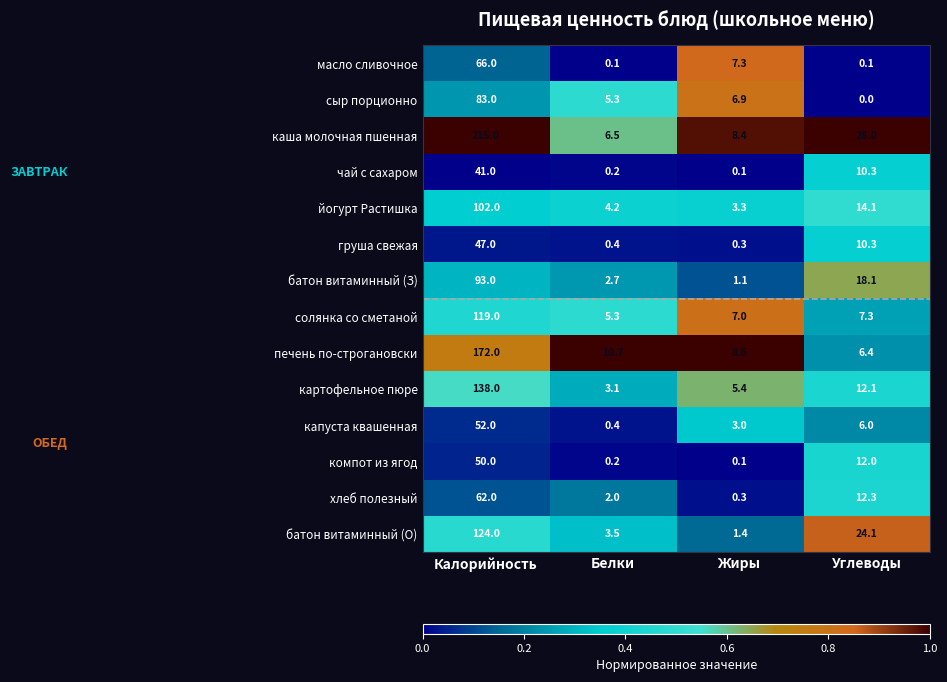

What is the greatest value displayed?

215.0